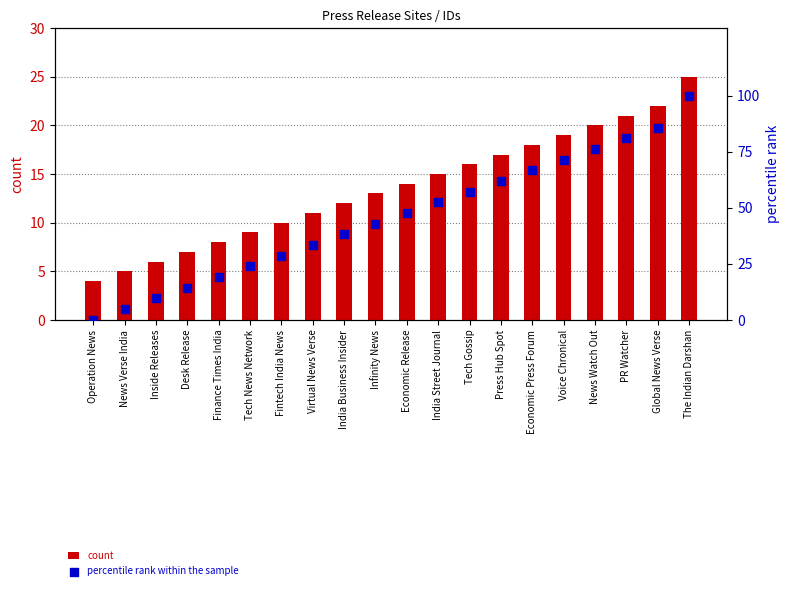

What is the total value across all series at Operation News?

4.0